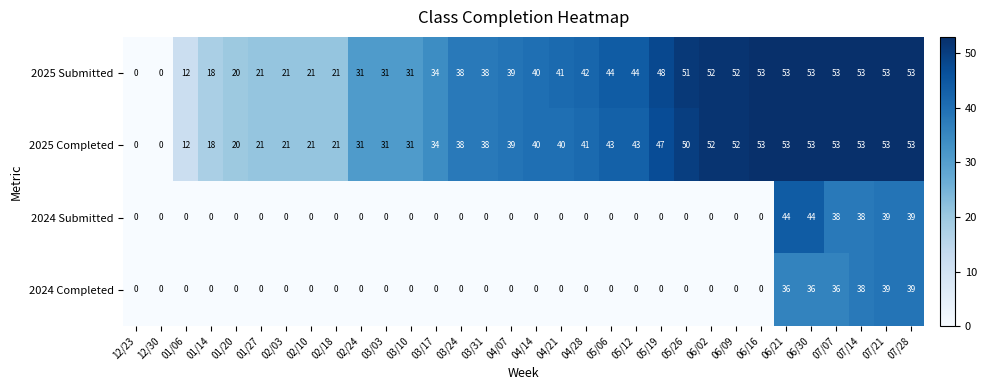

The 2024 Submitted series shows 0 at 01/20. True or false?

True